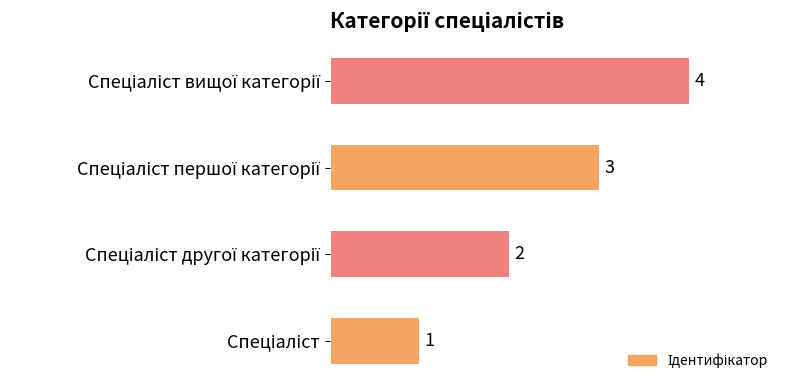

What is the smallest value displayed?

1